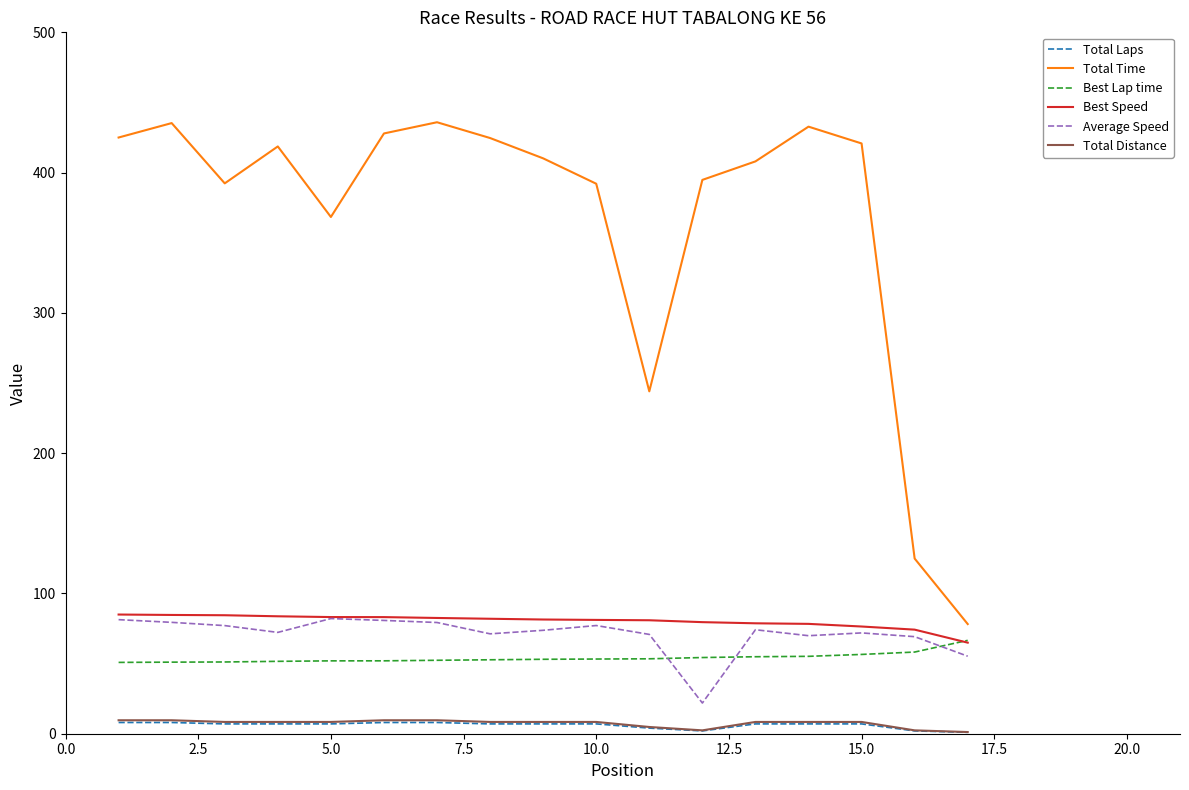

What is the maximum value for Best Speed?

85.0